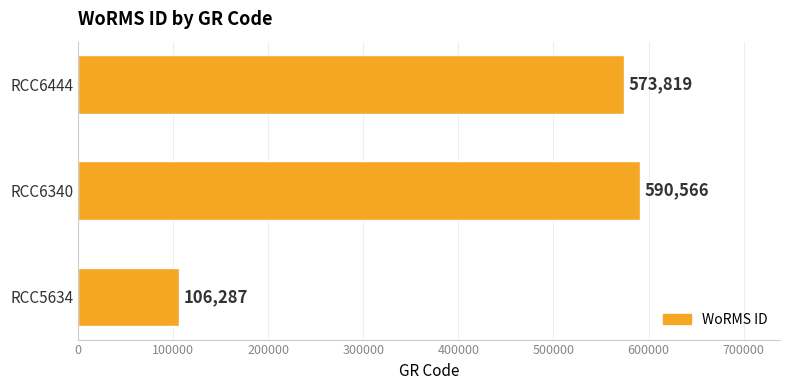

What is the average value?

423557